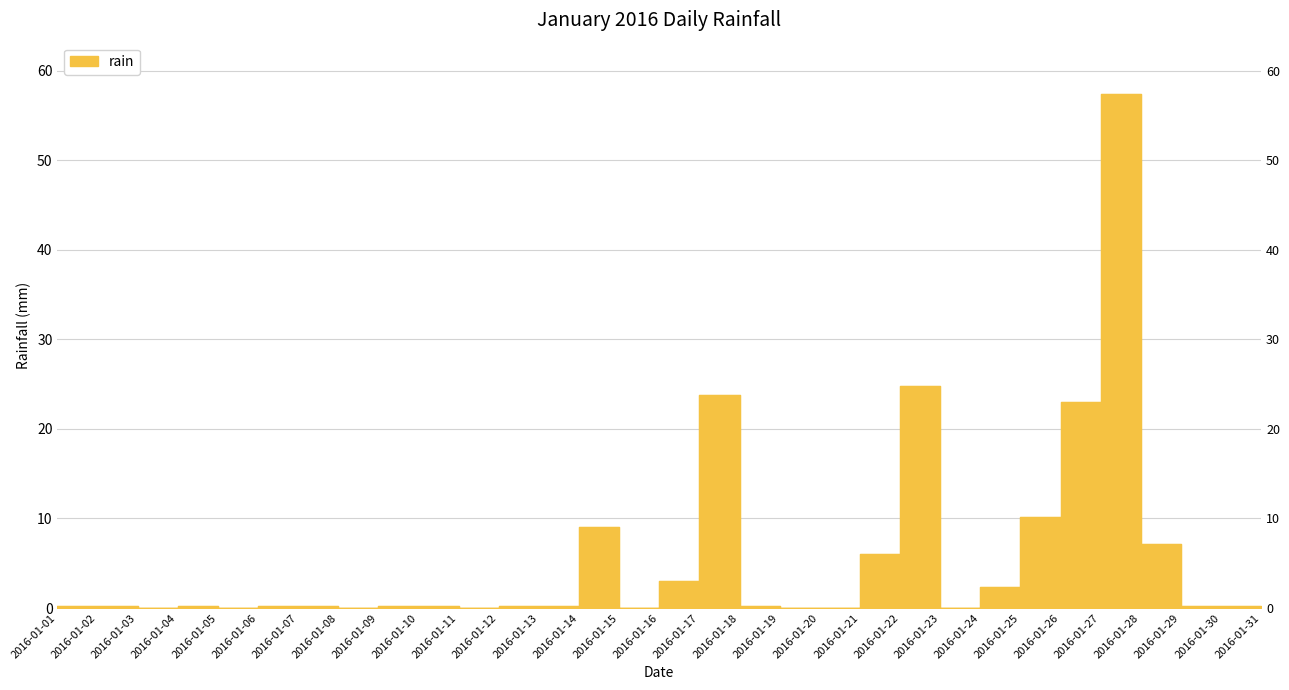

Rank the categories by value from highest to lowest.

2016-01-27, 2016-01-22, 2016-01-17, 2016-01-26, 2016-01-25, 2016-01-14, 2016-01-28, 2016-01-21, 2016-01-16, 2016-01-24, 2016-01-01, 2016-01-02, 2016-01-04, 2016-01-06, 2016-01-07, 2016-01-09, 2016-01-10, 2016-01-12, 2016-01-13, 2016-01-18, 2016-01-29, 2016-01-30, 2016-01-03, 2016-01-05, 2016-01-08, 2016-01-11, 2016-01-15, 2016-01-19, 2016-01-20, 2016-01-23, 2016-01-31